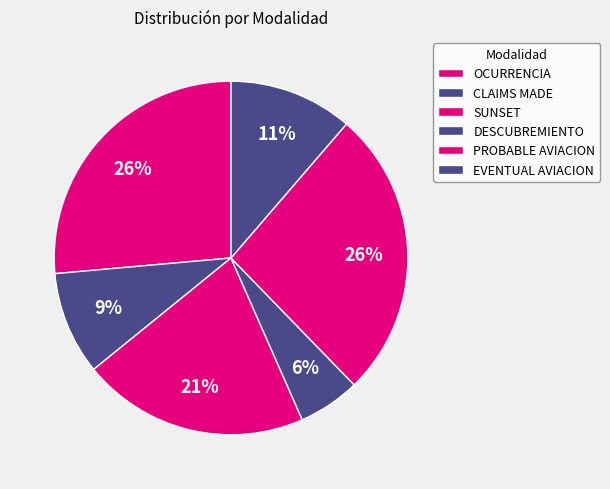

How many slices are in this pie chart?

6